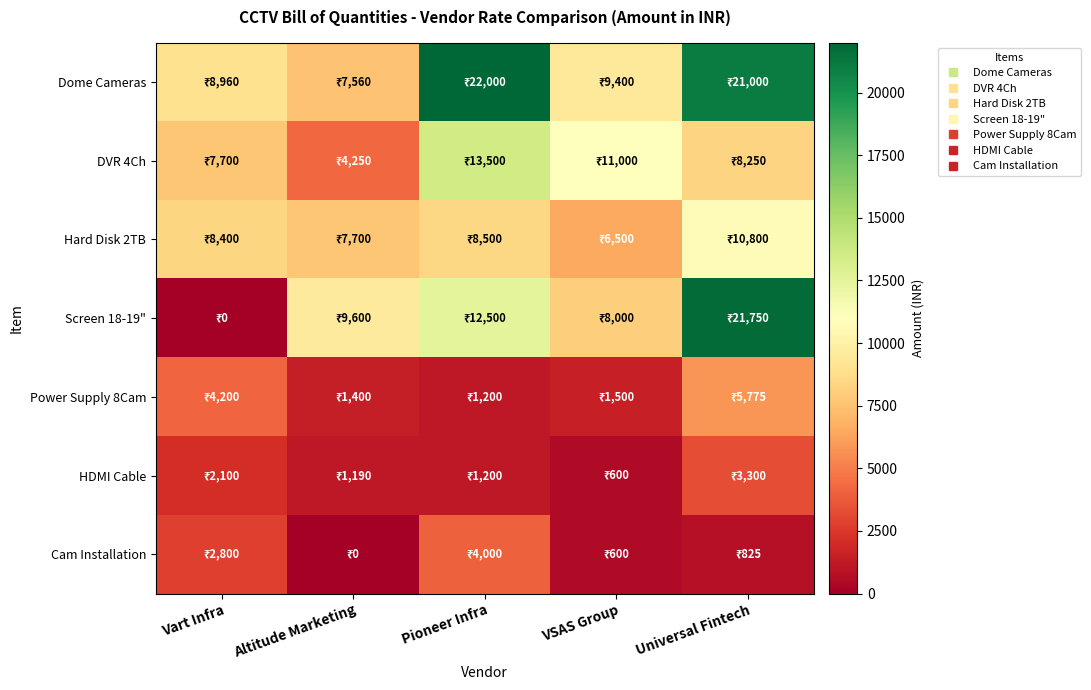

What is the total value across all series at Vart Infra?

34160